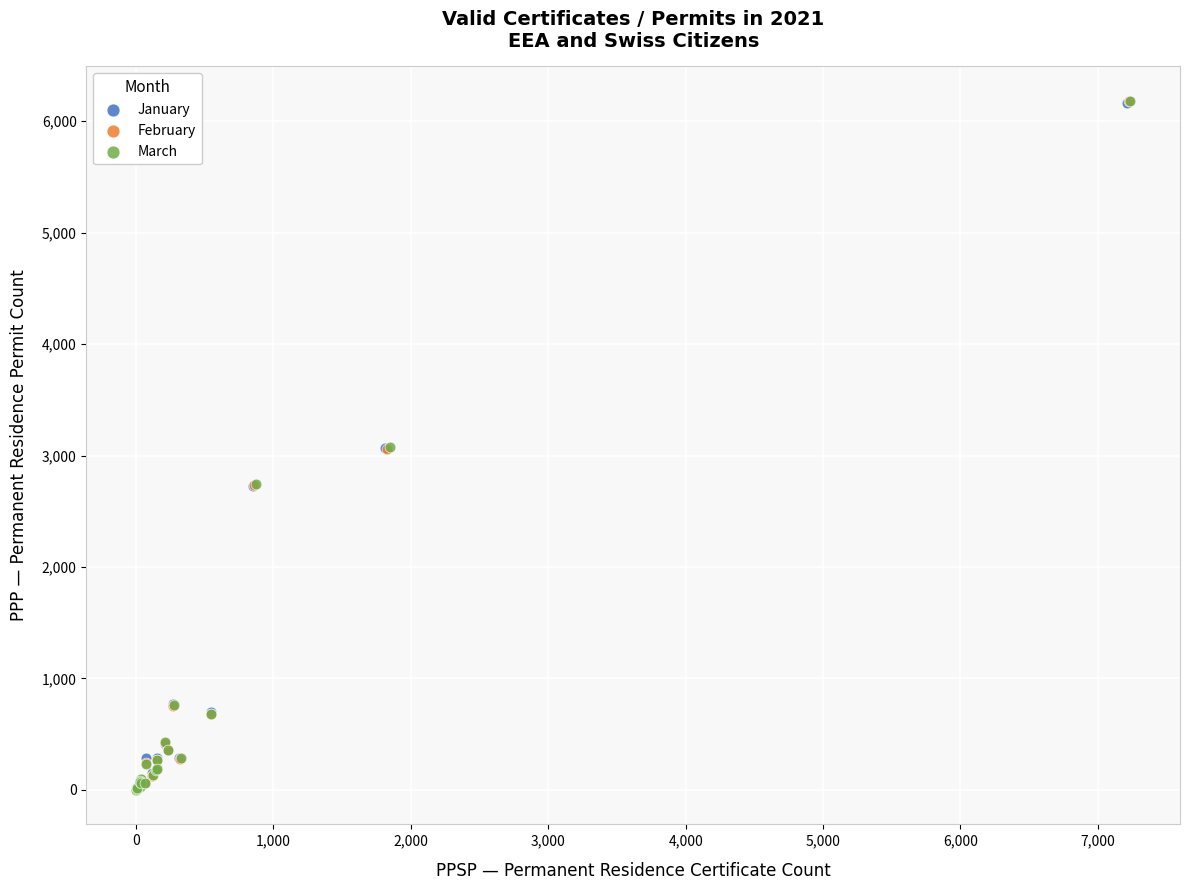

Which series has the largest Y range (max minus min)?

March